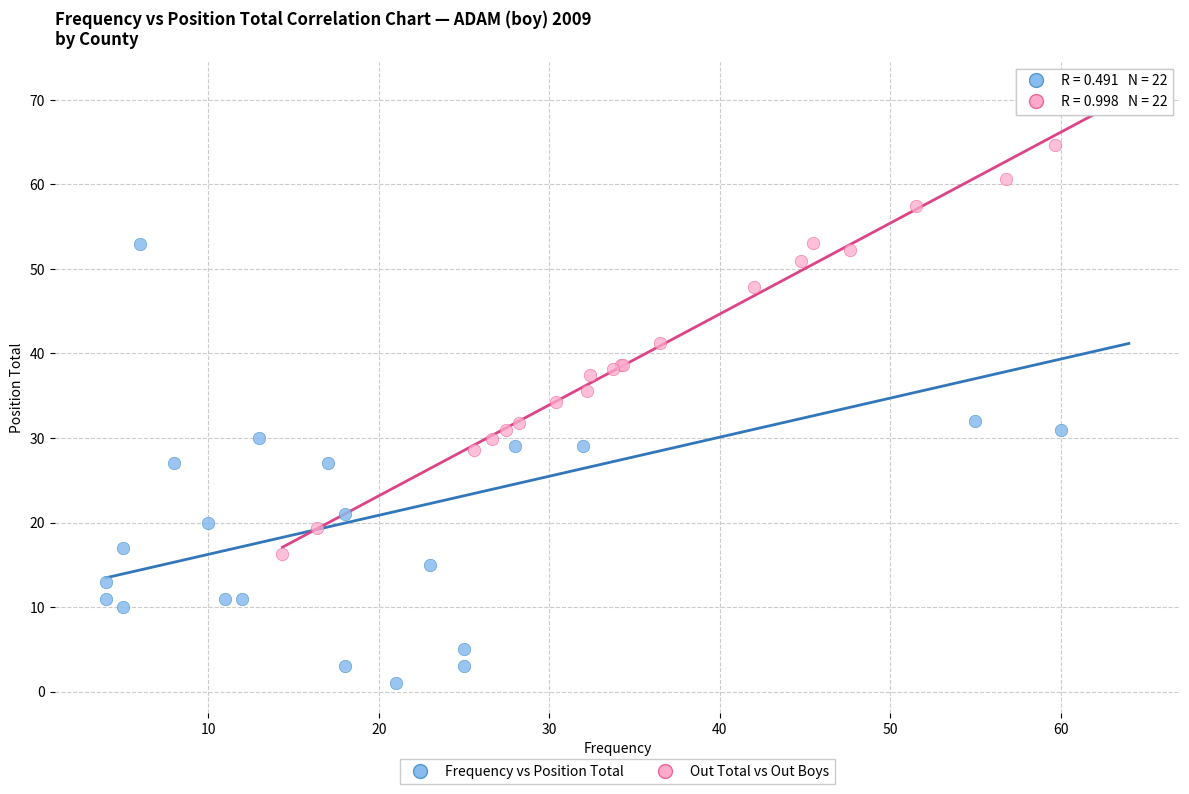

Which series has the widest spread of Y values?

Frequency vs Position Total